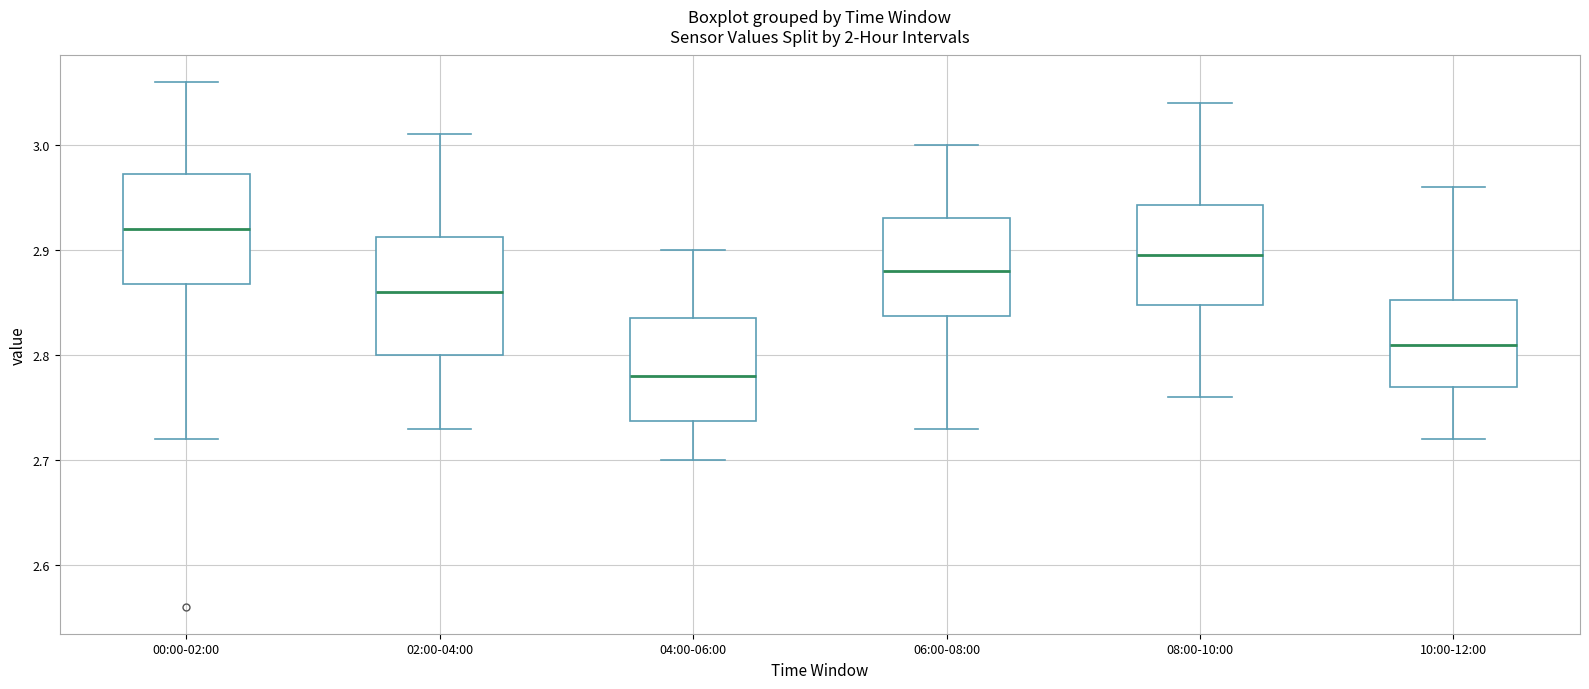

Which box has the lowest median line?

04:00-06:00